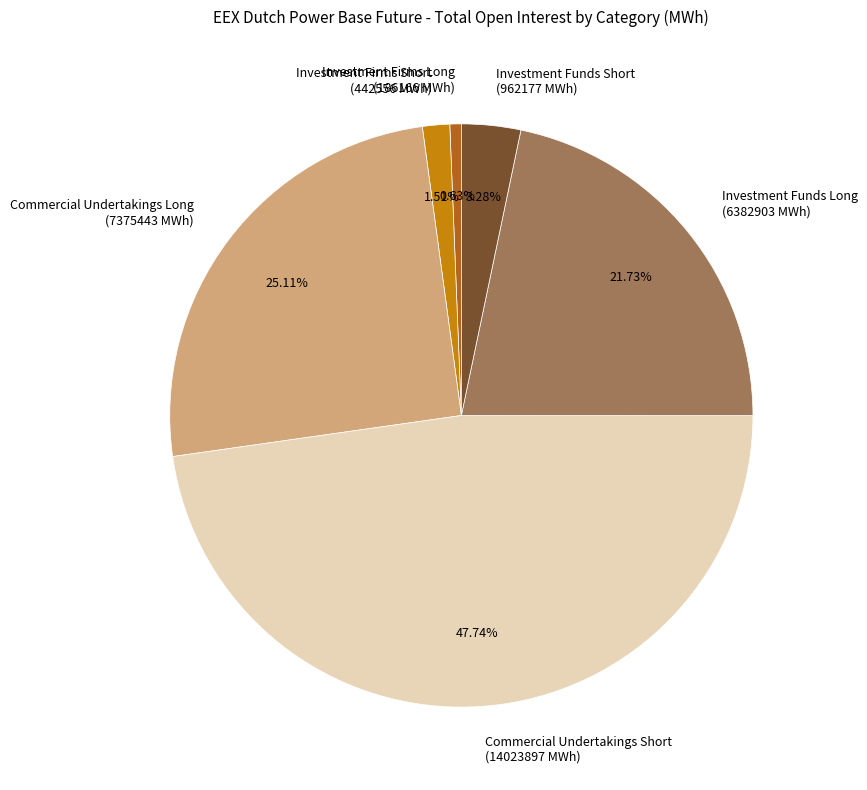

Does any single category account for the majority?

No